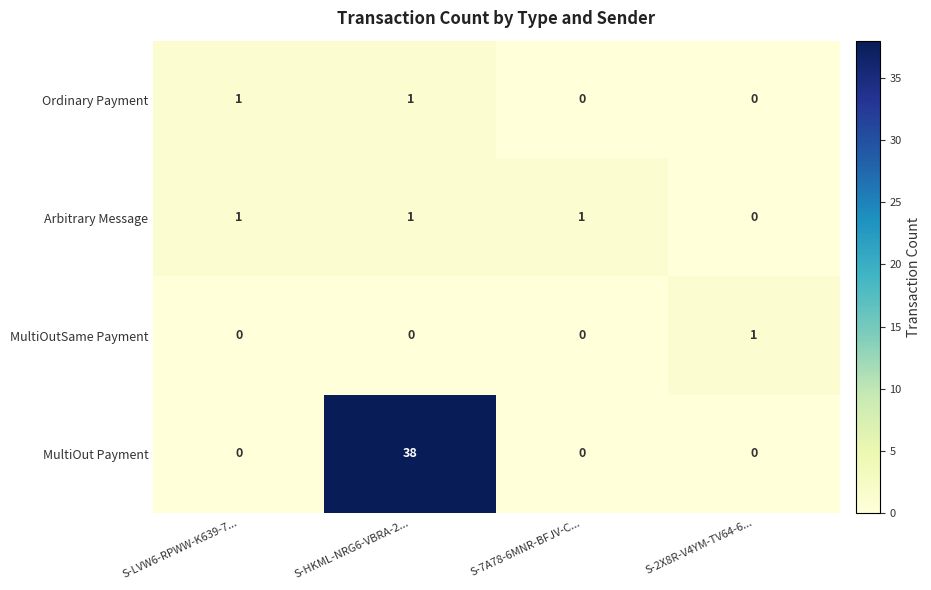

What is the total value across all series at S-LVW6-RPWW-K639-7...?

2